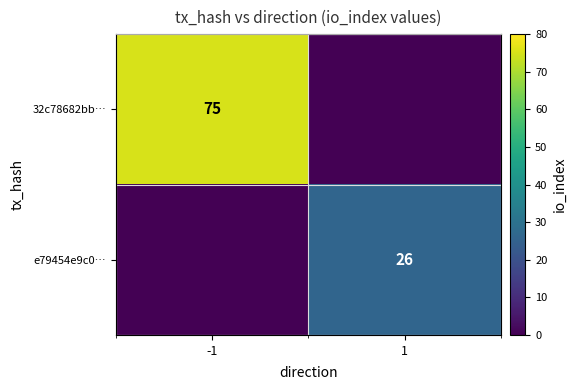

At which label is 32c78682bb… closest to 37?

1